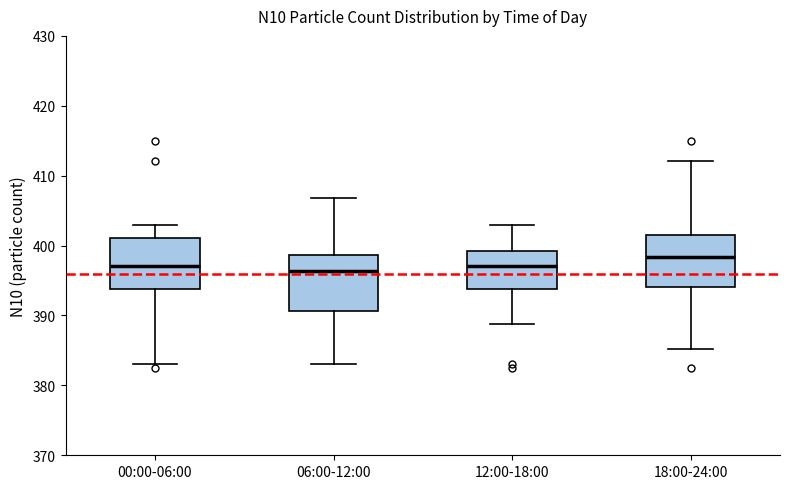

Reading left to right, read every box against the y-axis: the position of its median line, the range the box covers, and the ends of its whiskers. The values are not printed on the chart, so give them approximately, as read against the axis.

00:00-06:00: median 397, box 394 to 401, whiskers 383 to 403
06:00-12:00: median 396, box 391 to 399, whiskers 383 to 407
12:00-18:00: median 397, box 394 to 399, whiskers 389 to 403
18:00-24:00: median 398, box 394 to 402, whiskers 385 to 412